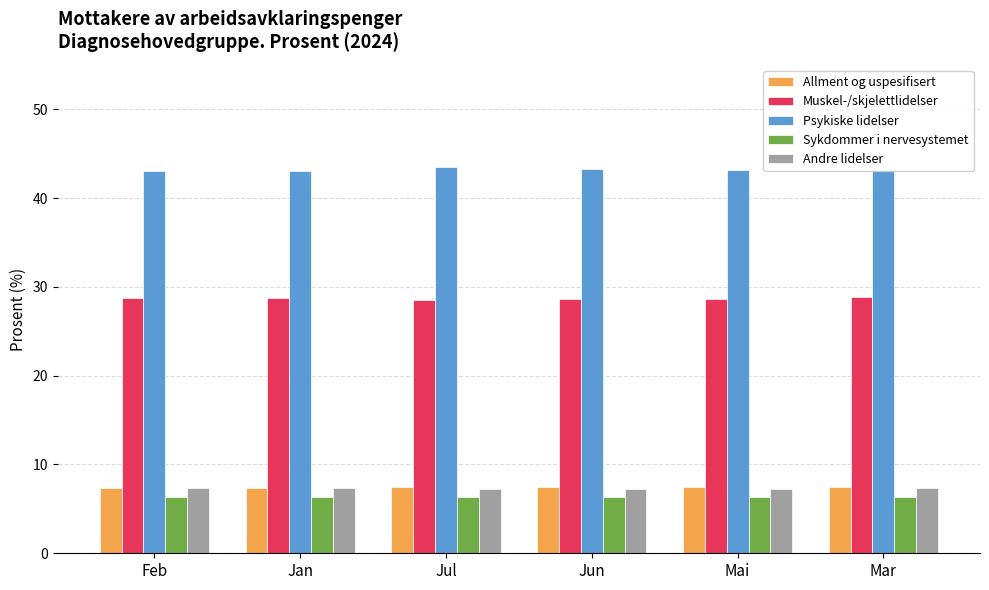

How many data points does each series have?

6